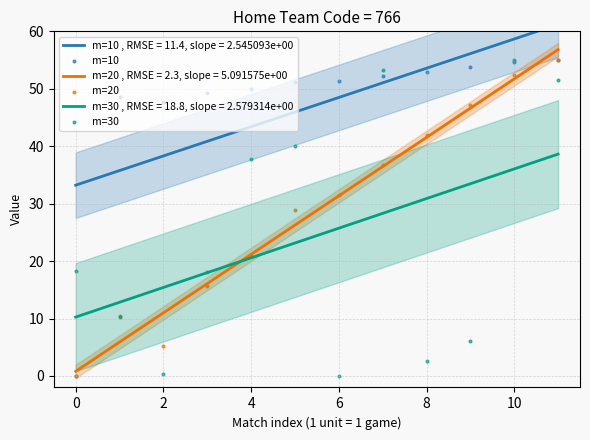

At which category is the sum across all series the highest?

10